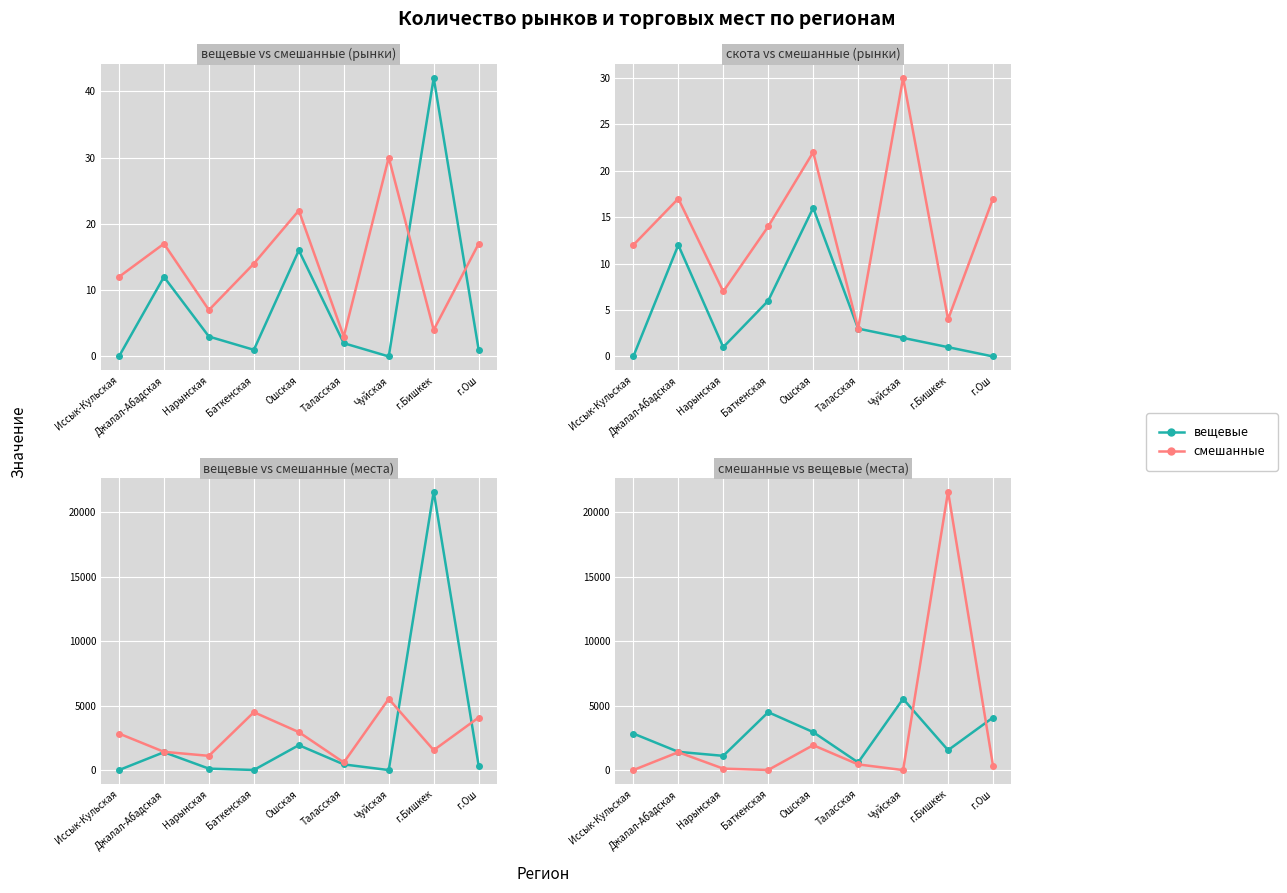

Is the value of вещевые (рынки) at Джалал-Абадская greater than the value of смешанные (места) at Ошская?

No